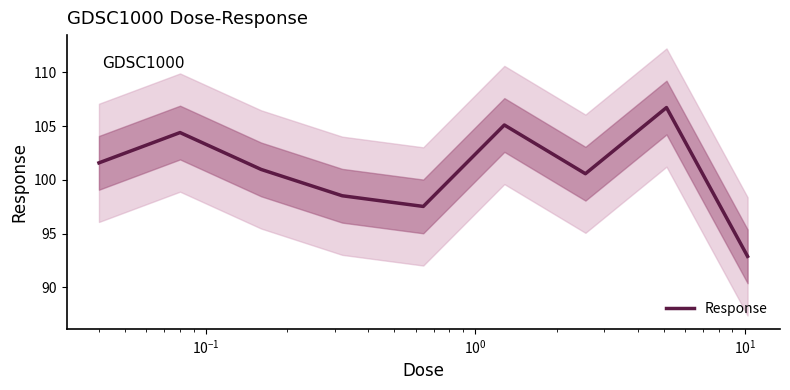

What is the average value?

100.9